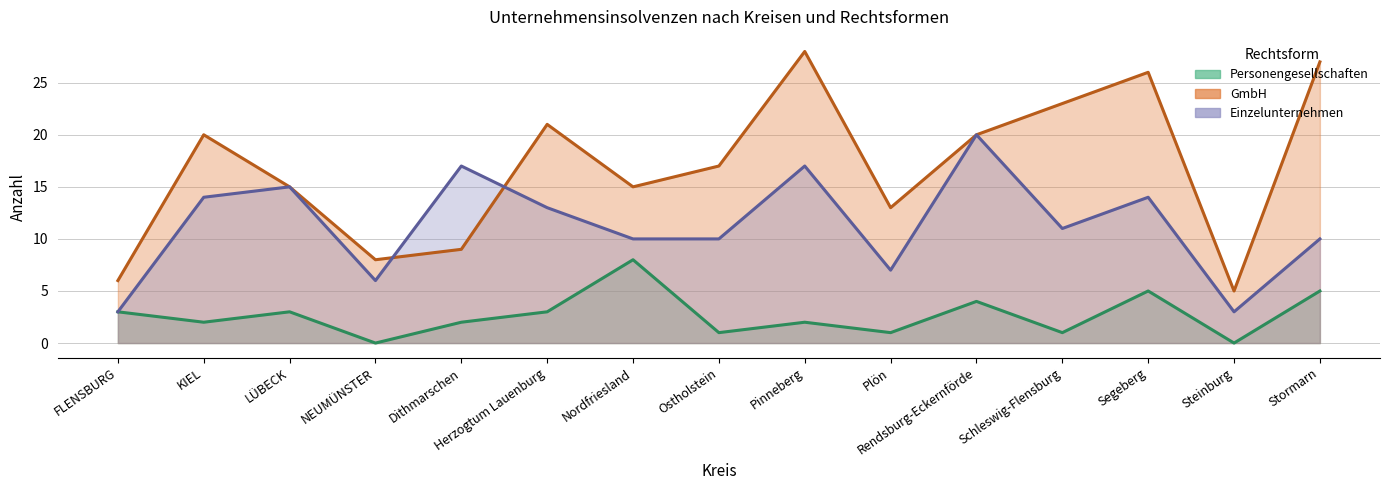

True or false: Einzelunternehmen and GmbH intersect in this chart.

True